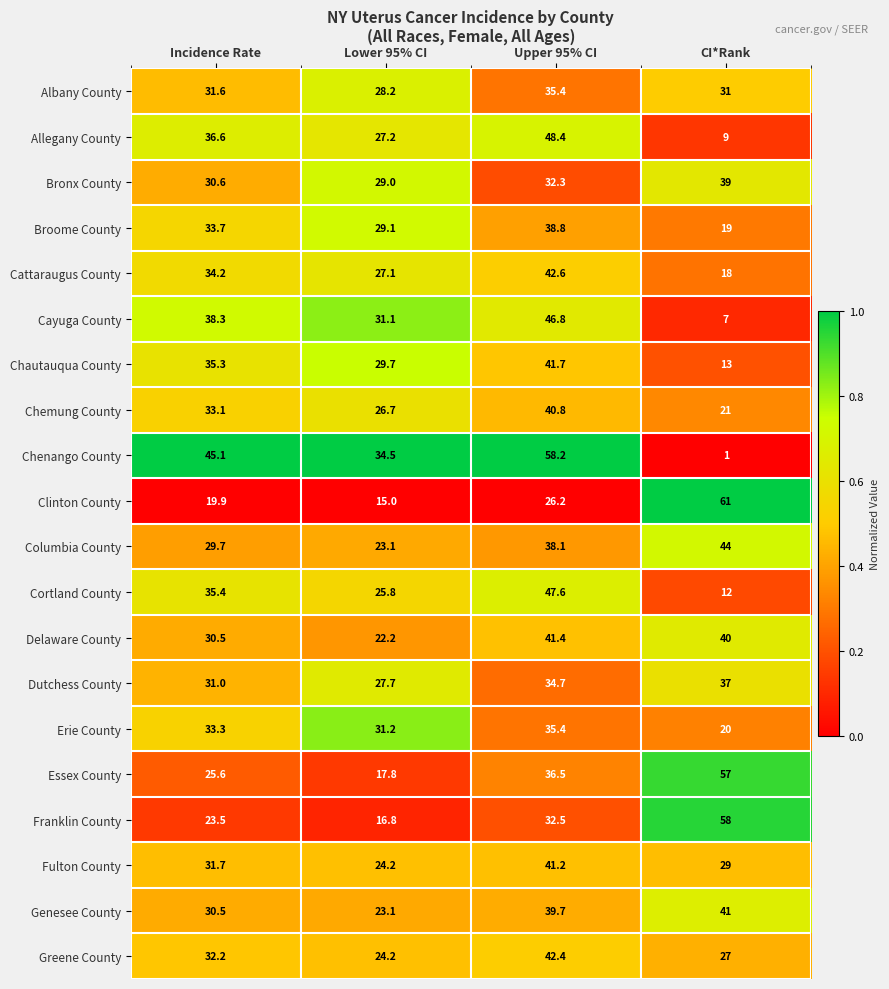

Is it true that Cayuga County equals 31.1 at Lower 95% CI?

True